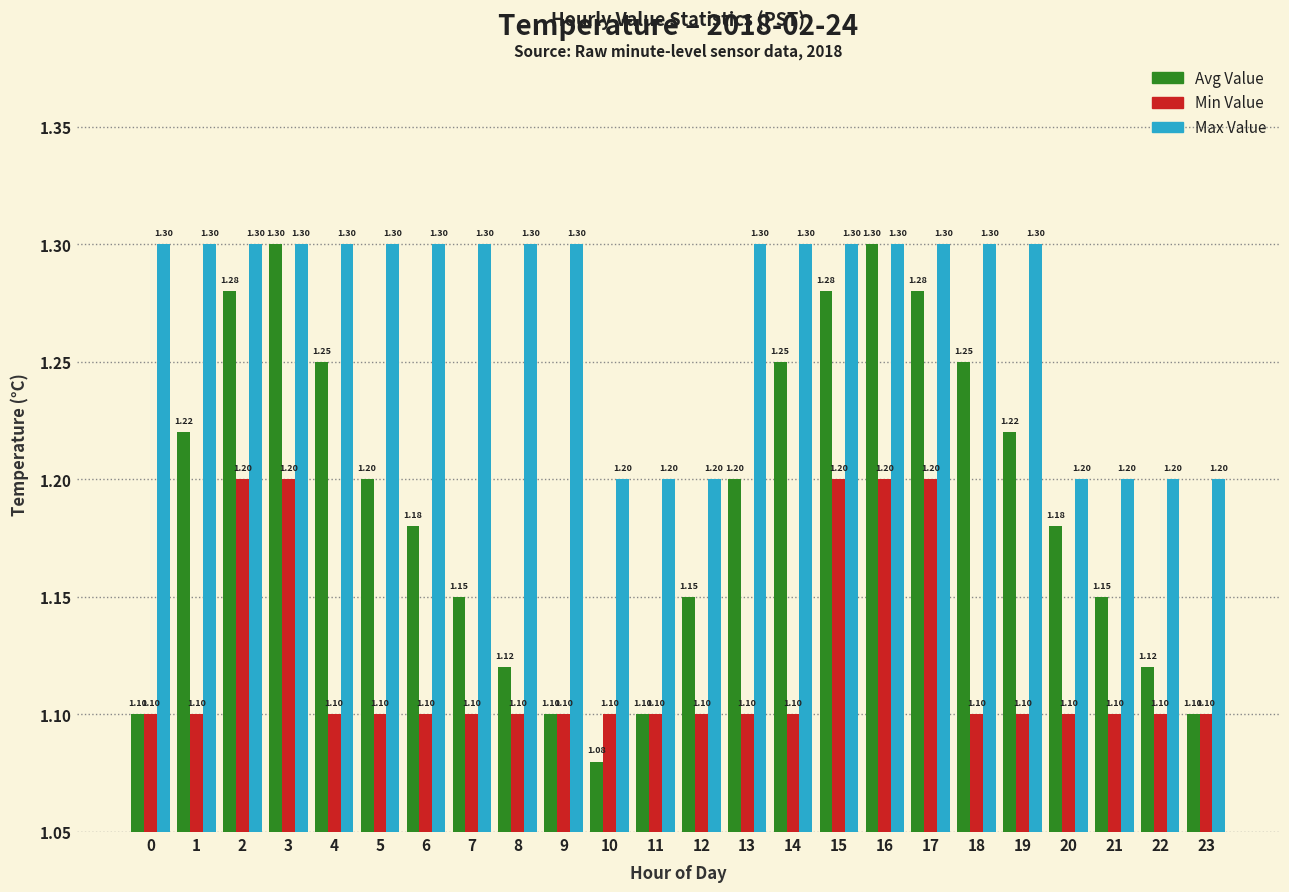

What is the average value of the Min Value series?

1.1